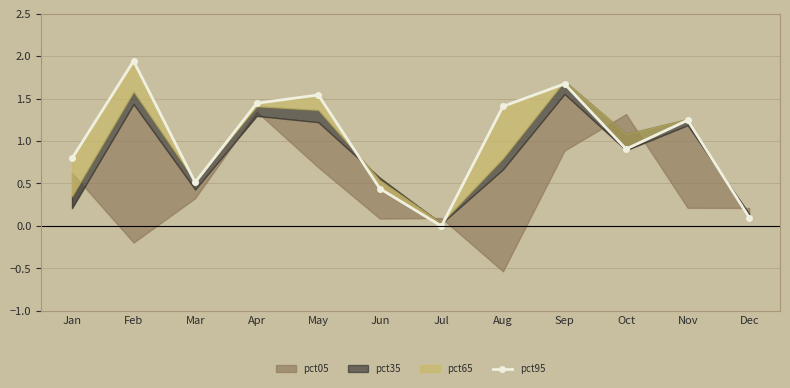

What is the greatest value displayed?

1.9